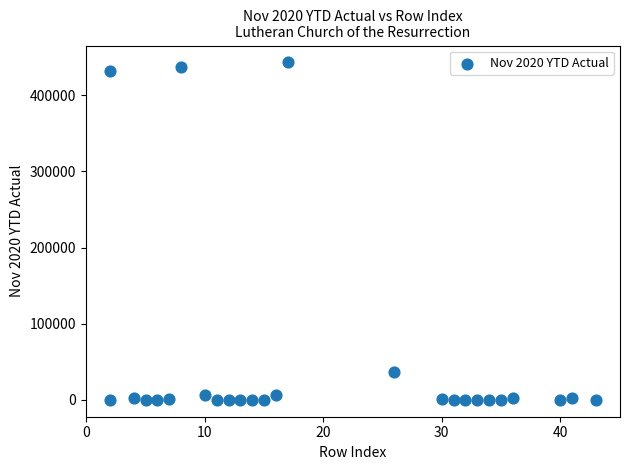

What is the range of X values (max minus min)?

41.0